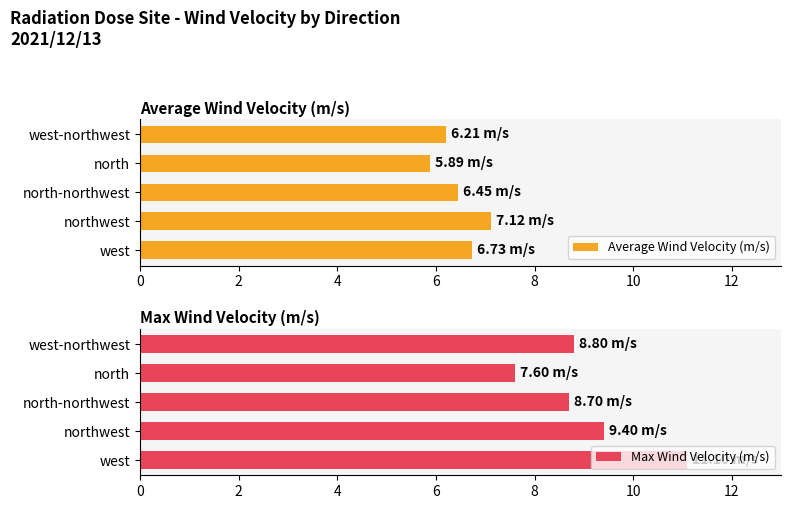

Which category has the lowest value in the Average Wind Velocity (m/s) series?

north